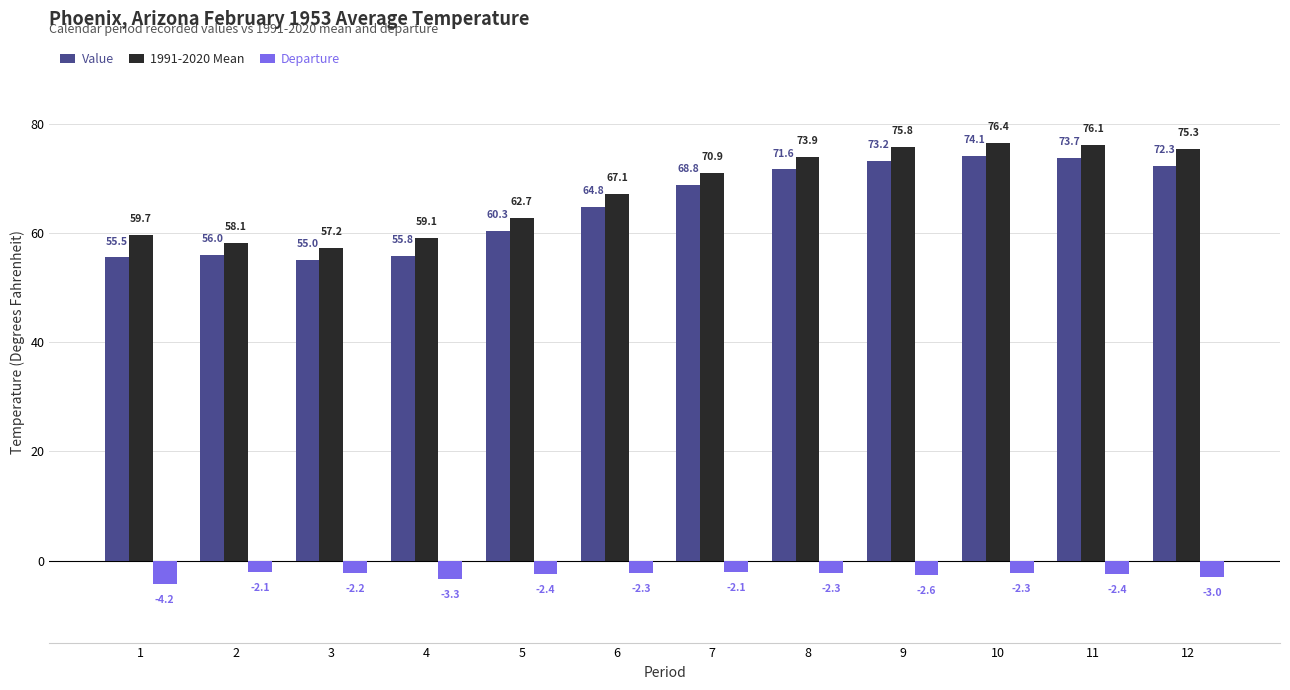

Reading left to right, extract all data points from this chart.

Value: 55.5	56.0	55.0	55.8	60.3	64.8	68.8	71.6	73.2	74.1	73.7	72.3
1991-2020 Mean: 59.7	58.1	57.2	59.1	62.7	67.1	70.9	73.9	75.8	76.4	76.1	75.3
Departure: -4.2	-2.1	-2.2	-3.3	-2.4	-2.3	-2.1	-2.3	-2.6	-2.3	-2.4	-3.0